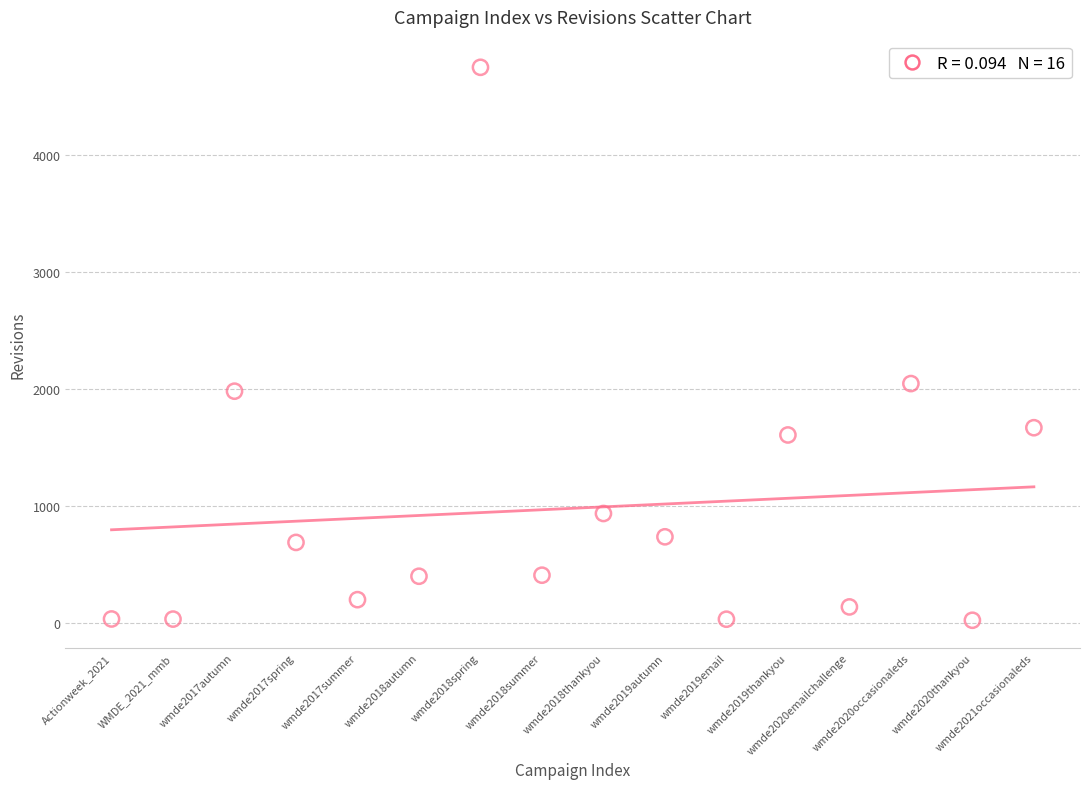

What is the range of X values (max minus min)?

15